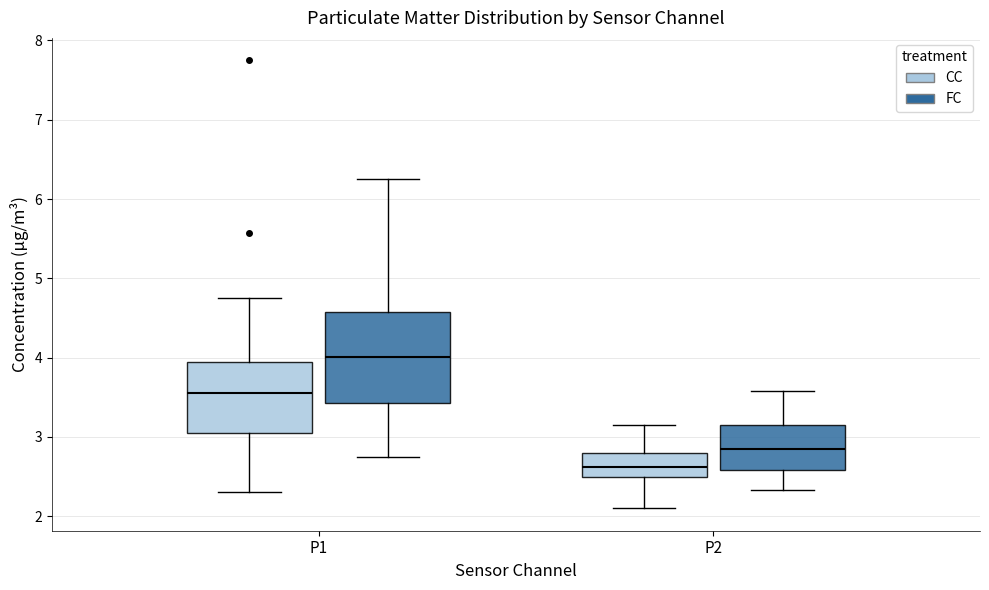

Comparing the boxes themselves (not the whiskers), which one is the tallest?

P1 (FC)